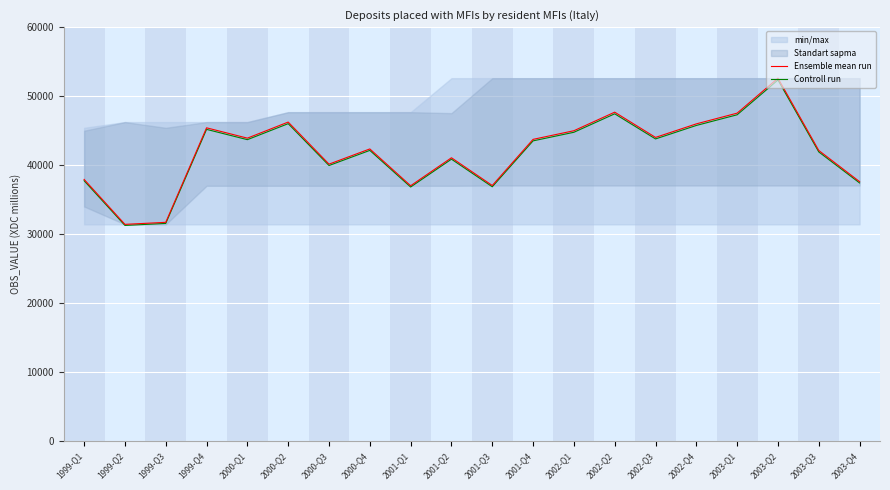

True or false: Ensemble mean run and Controll run intersect in this chart.

False